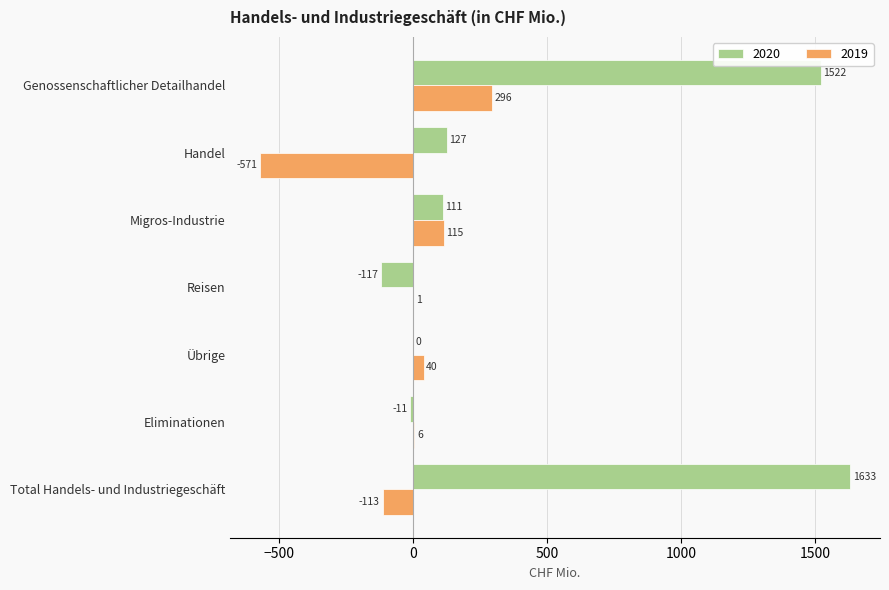

What are all the series names shown in the legend?

2020, 2019